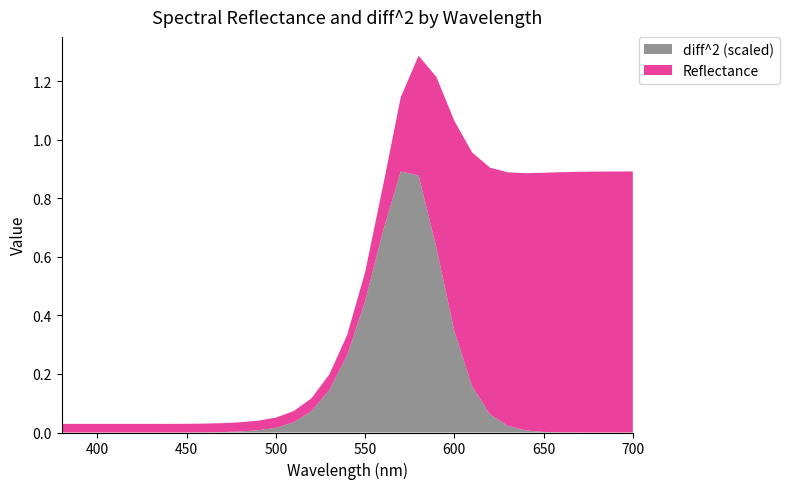

Does the chart have visible grid lines?

No